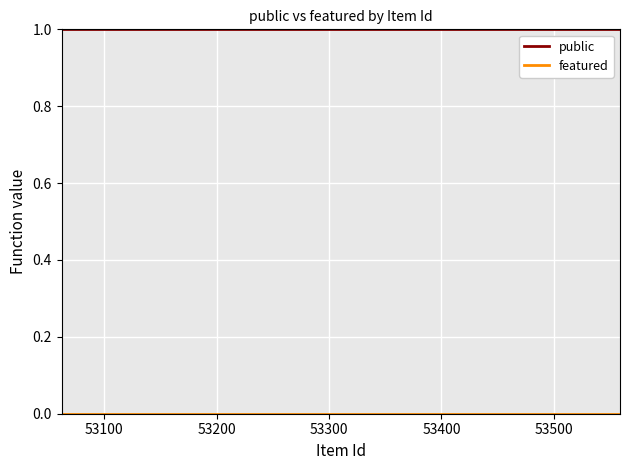

Which series has the largest total across all categories?

public